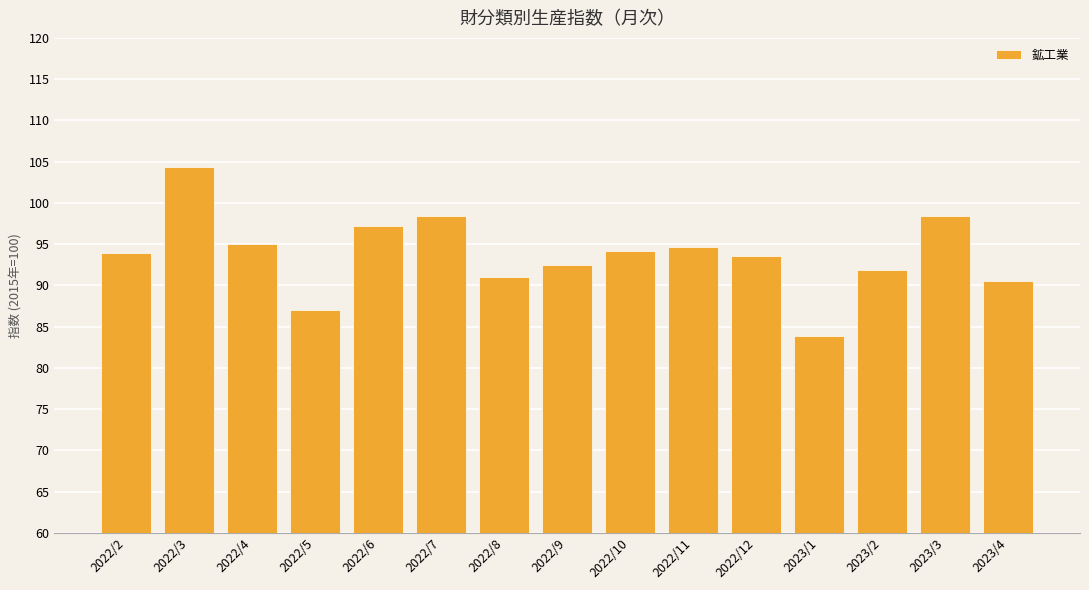

What is the sum of all values?

1406.3